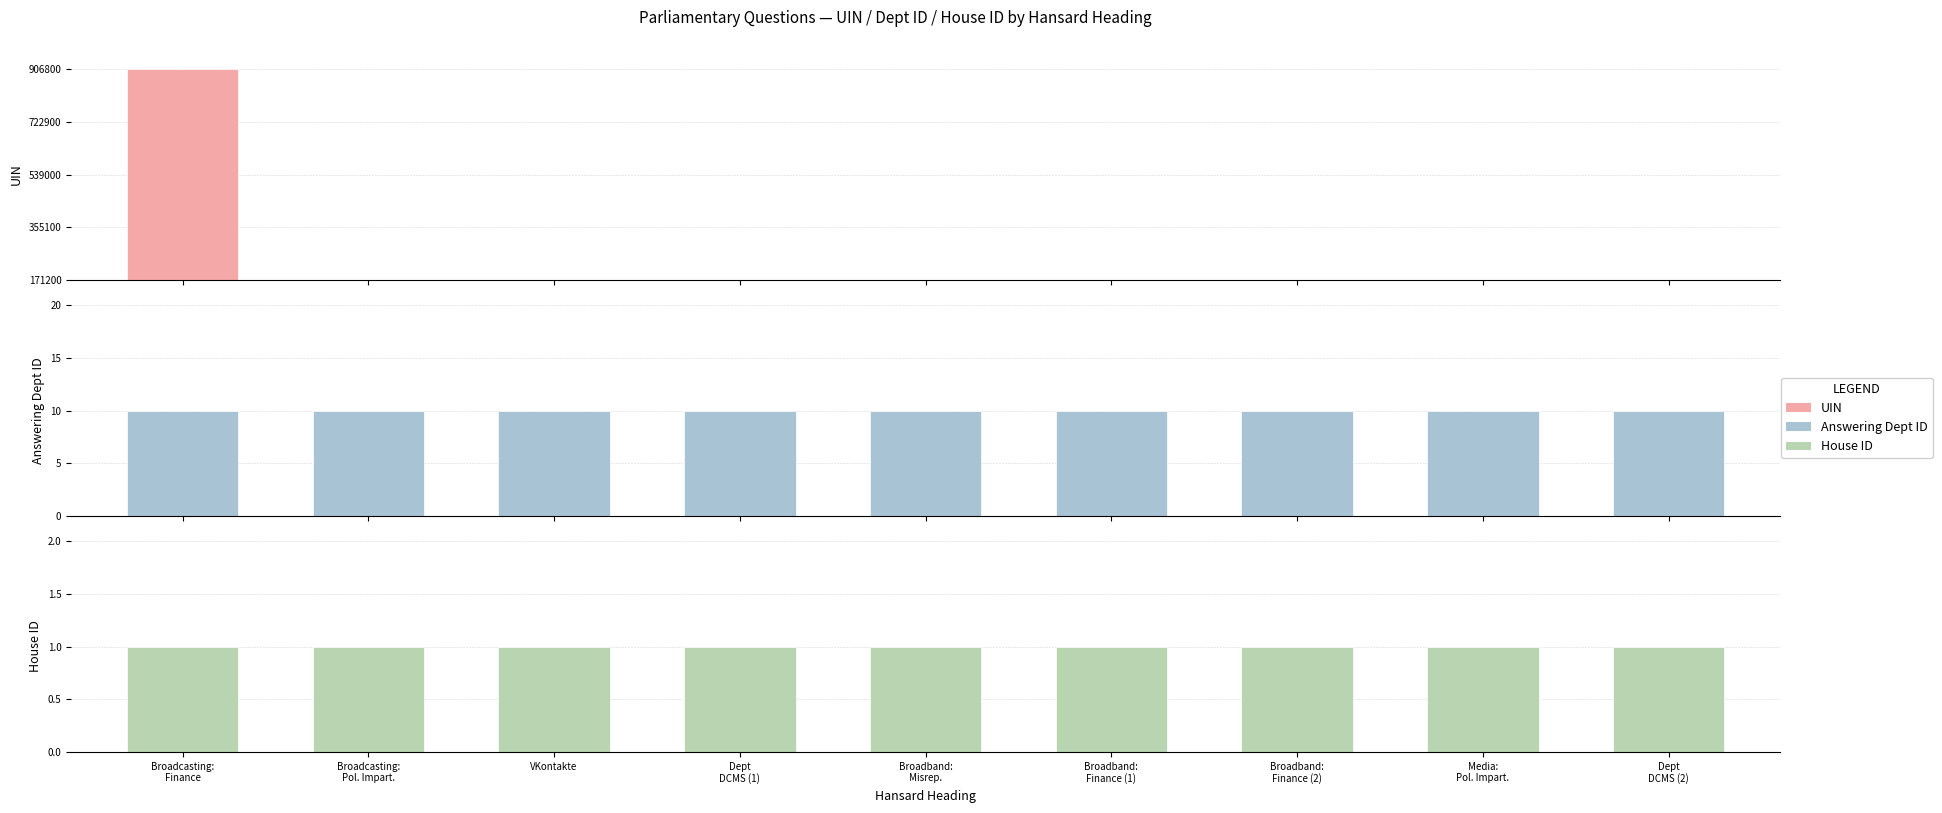

What is the minimum value for Answering Dept ID?

10